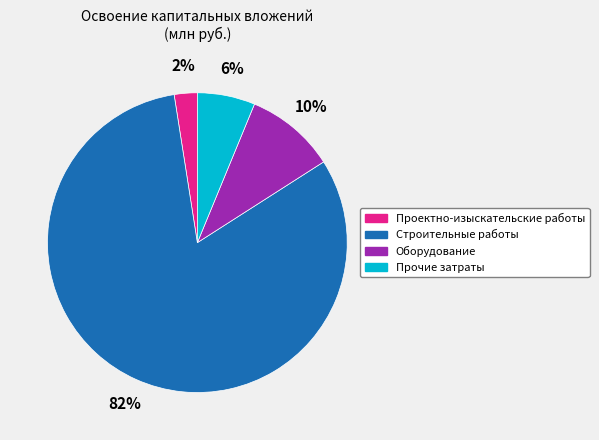

How many slices are in this pie chart?

4